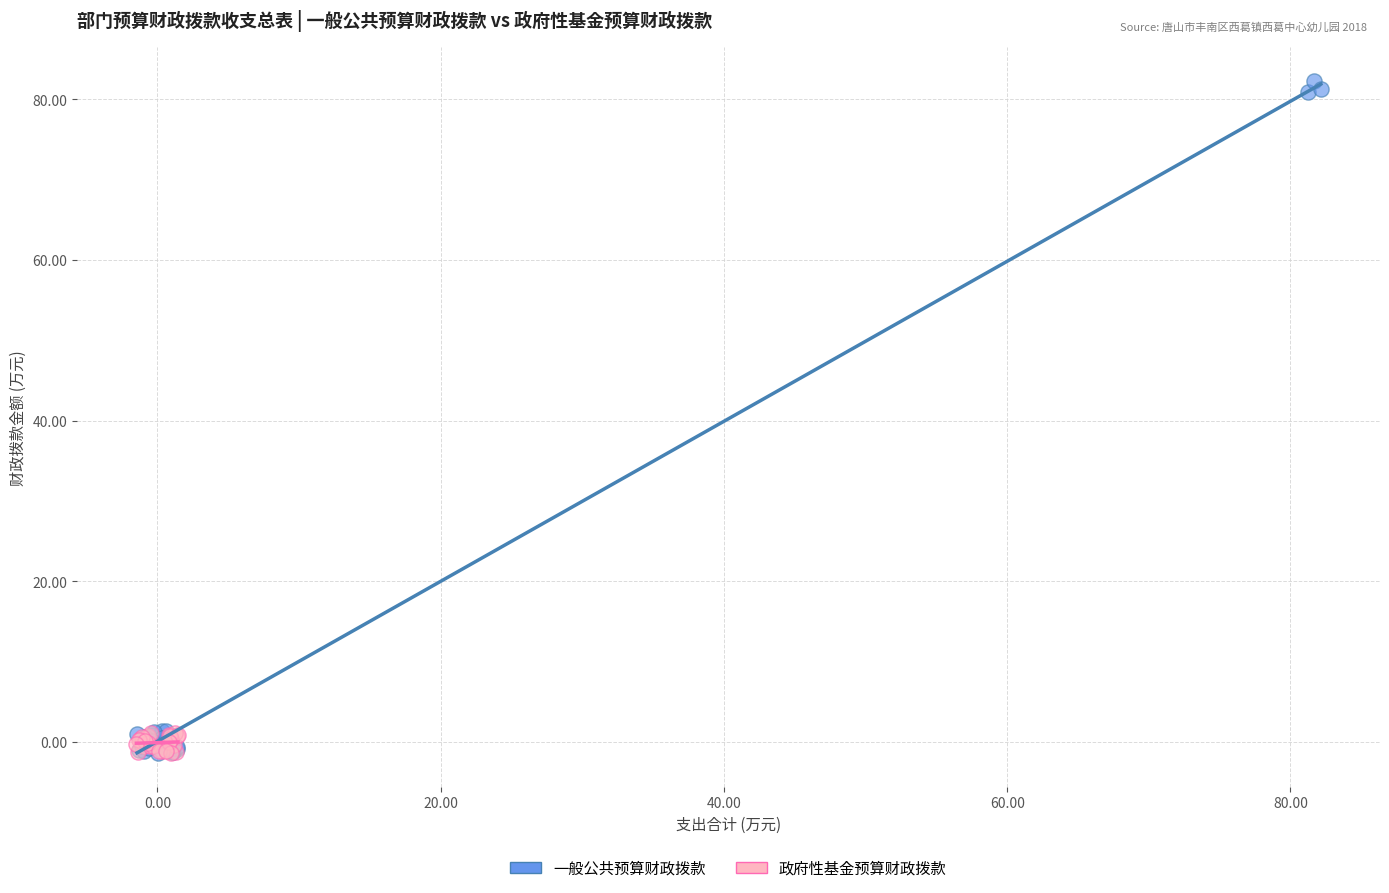

Which series contains the highest Y value?

一般公共预算财政拨款